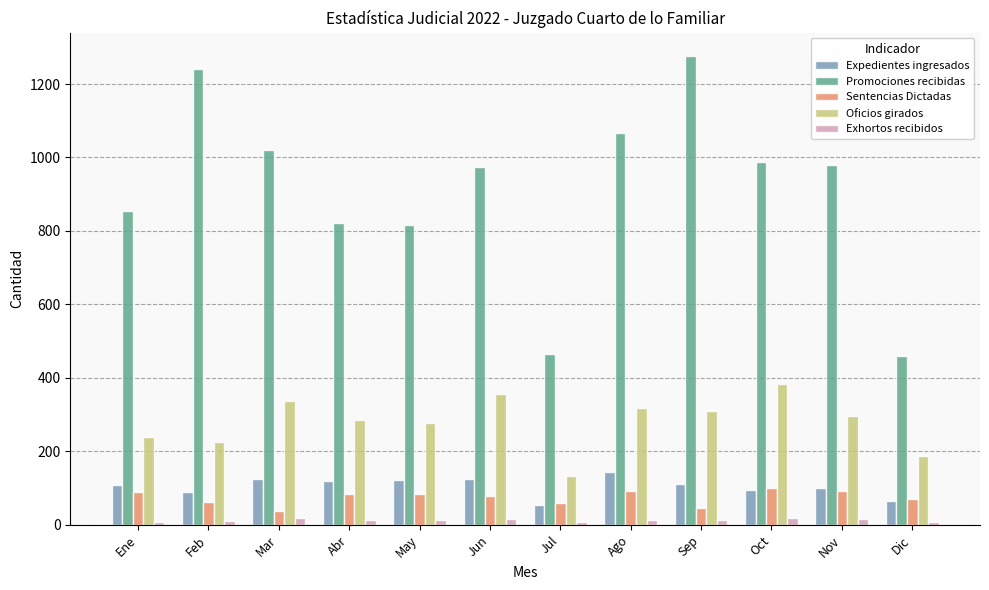

At which label is Promociones recibidas closest to 868?

Ene